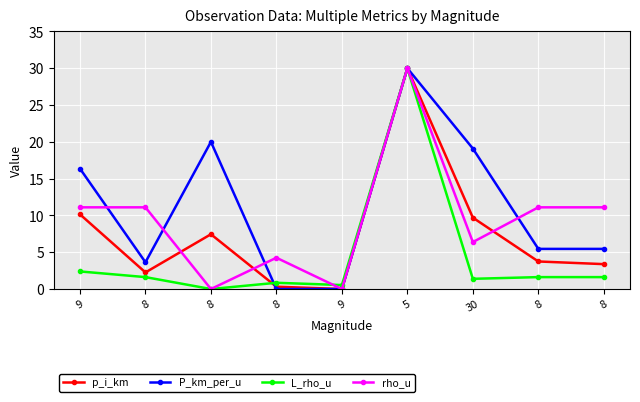

Reading left to right, list all the values displayed in this chart.

p_i_km: 9=10.2	8=2.3	8=7.4	8=0.3	9=0.0	5=30.0	30=9.7	8=3.7	8=3.4
P_km_per_u: 9=16.4	8=3.6	8=20.0	8=0.0	9=0.0	5=30.0	30=19.1	8=5.5	8=5.5
L_rho_u: 9=2.4	8=1.6	8=0.0	8=0.8	9=0.5	5=30.0	30=1.4	8=1.6	8=1.6
rho_u: 9=11.1	8=11.1	8=0.0	8=4.3	9=0.0	5=30.0	30=6.4	8=11.1	8=11.1